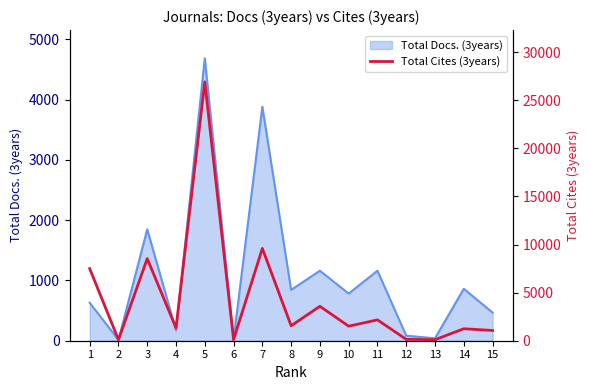

The value of Total Docs. (3years) at 1 is 630. True or false?

True